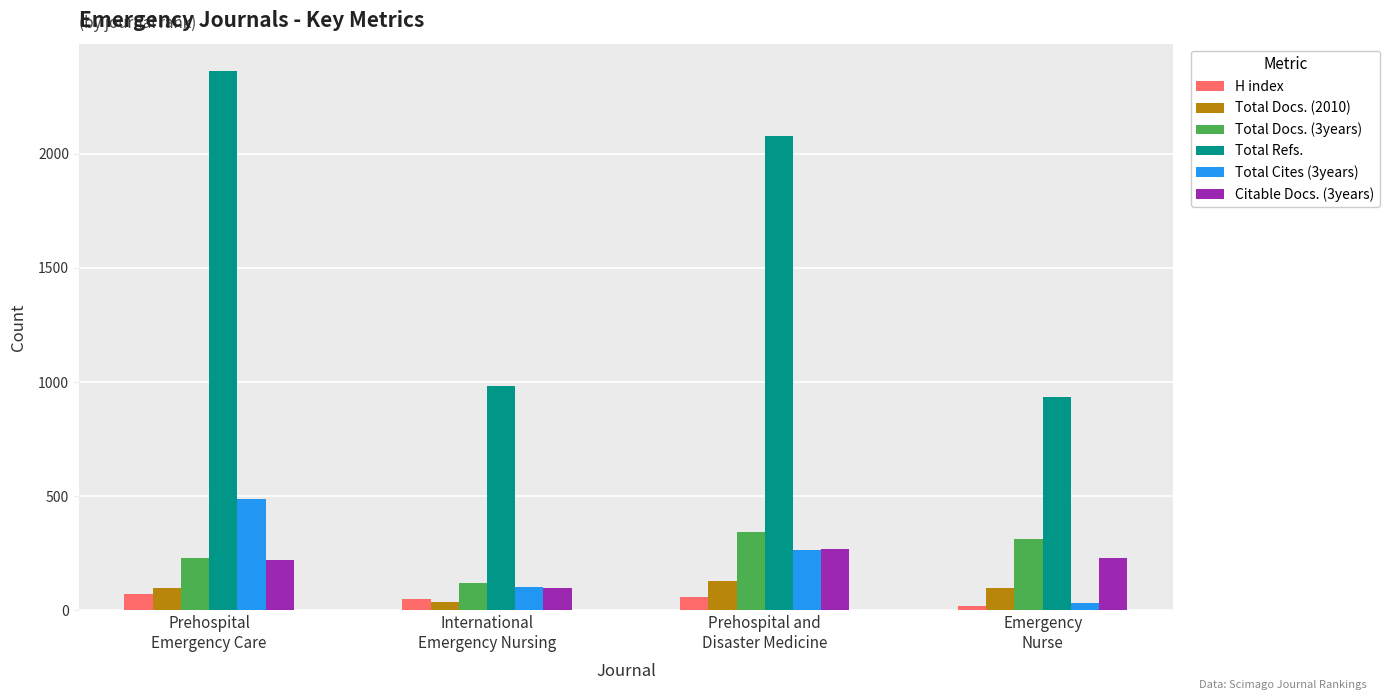

What is the highest value of the Citable Docs. (3years) series?

269